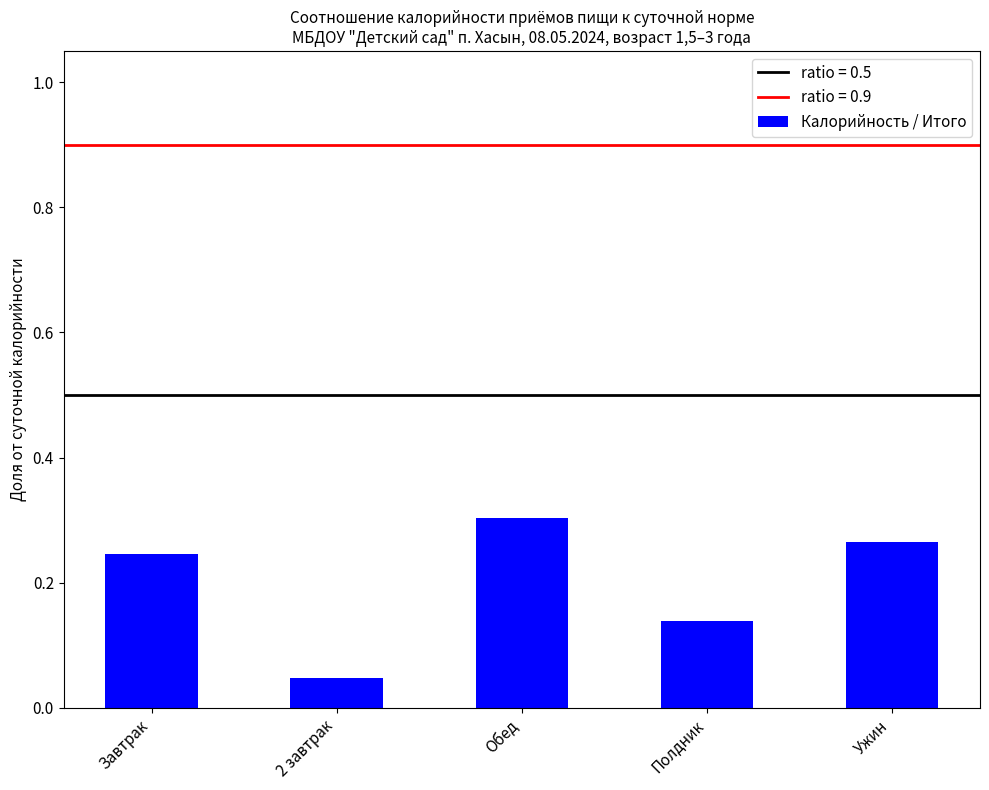

What is the label of the 3rd bar from the right?

Обед